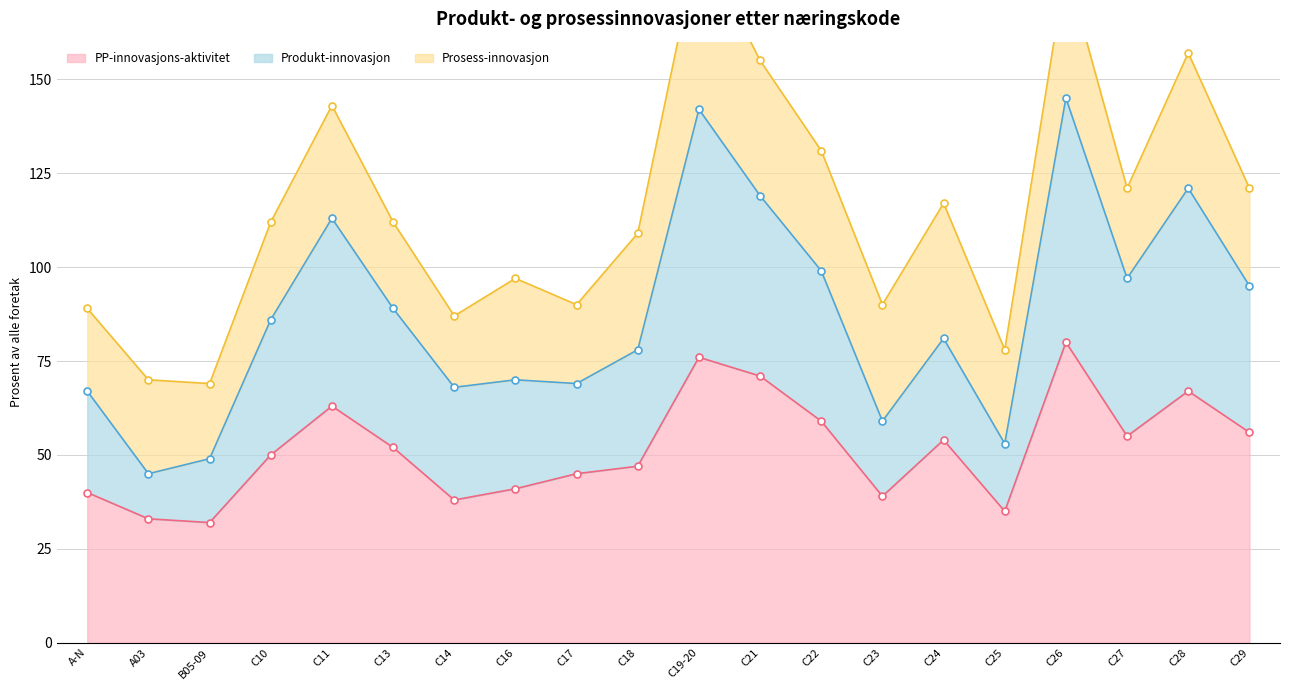

How many data points in Produkt-innovasjon are less than 86?

10